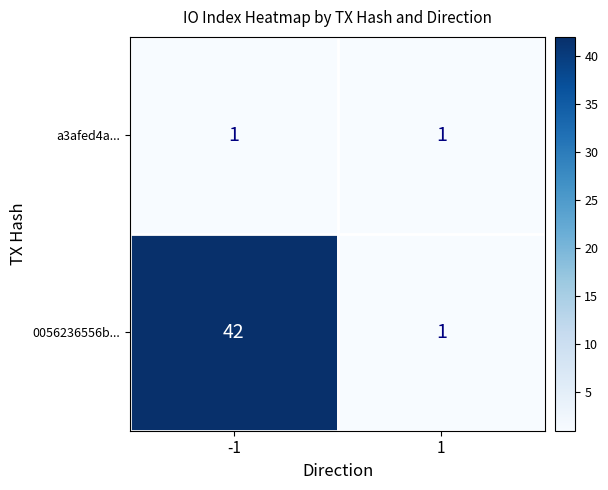

What is the highest value of the 0056236556b... series?

42